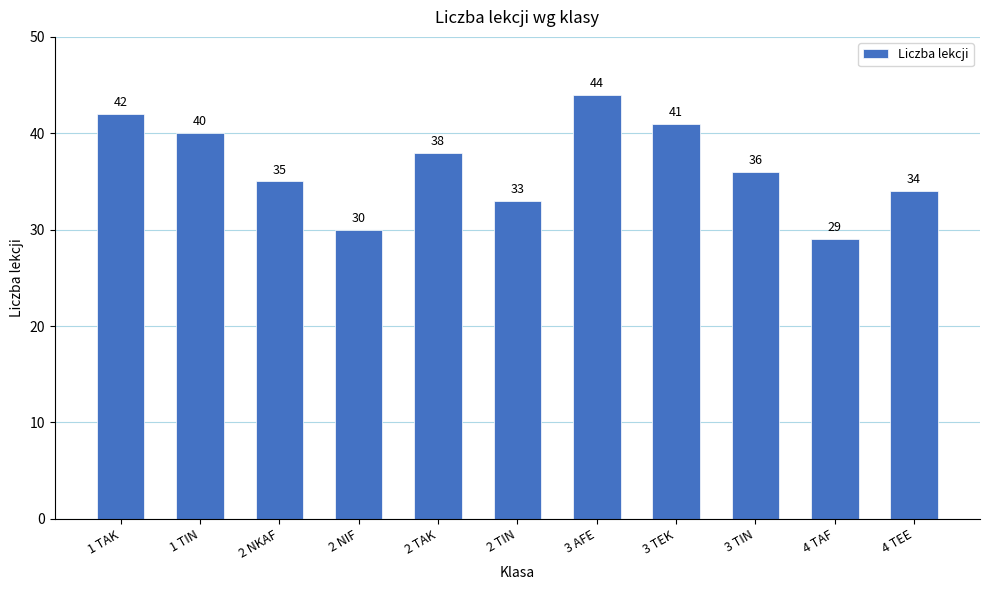

What is the sum of the values at 2 NIF and 3 TIN?

66